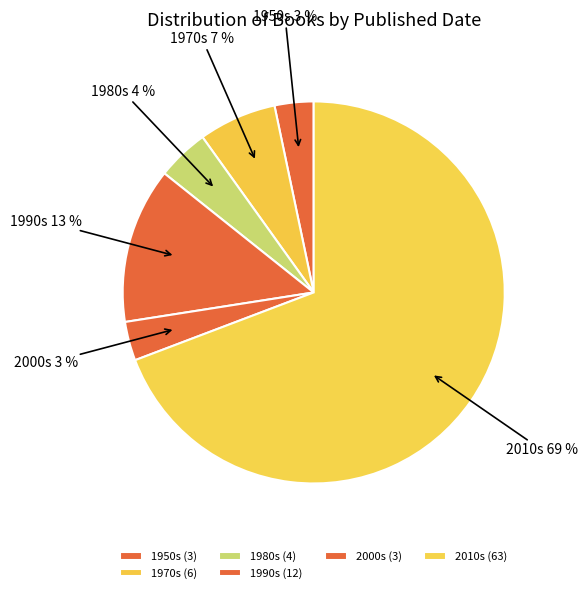

Count the number of slices in the pie.

6